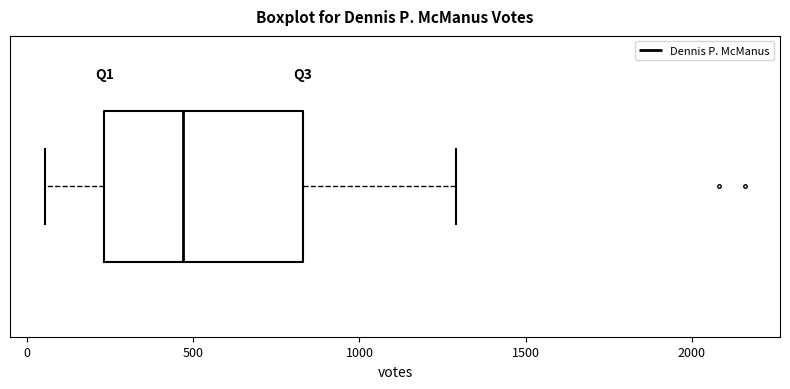

Where does the left whisker of the box end on the x-axis? The values are not printed on the chart, so give them approximately, as read against the axis.

50